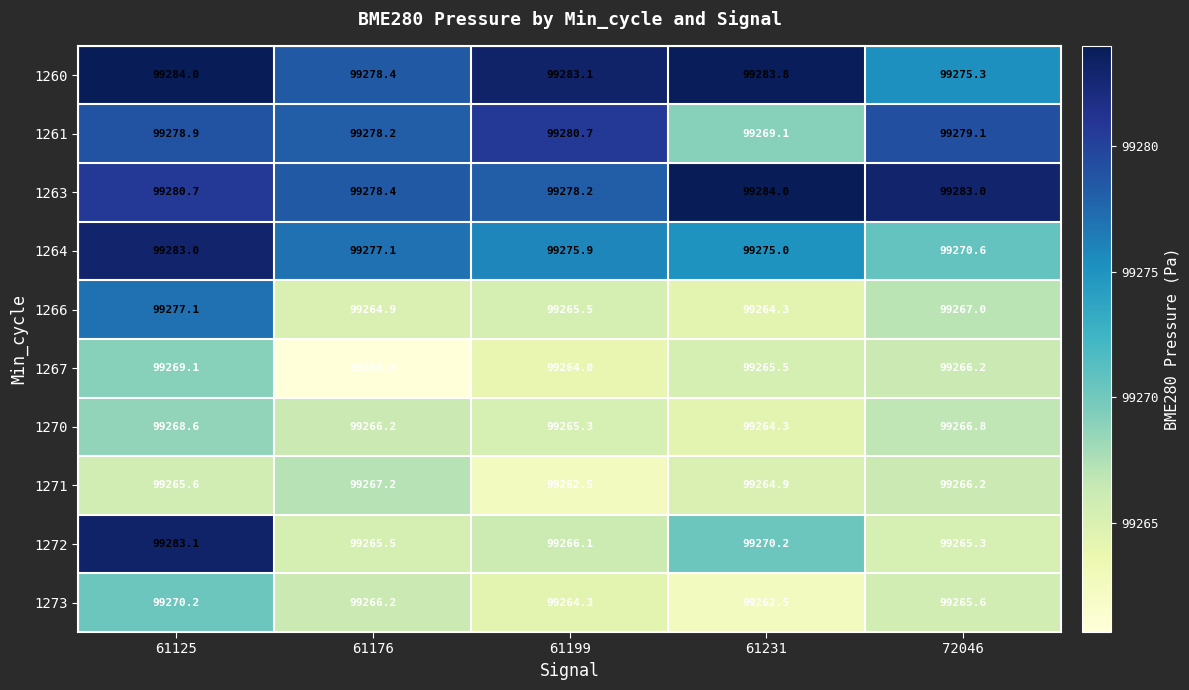

How many series are shown in this chart?

10